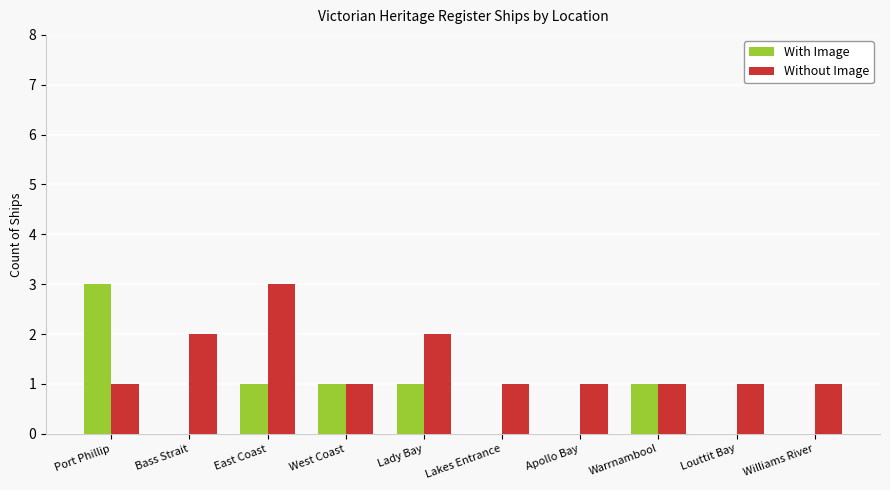

Read the Without Image value at East Coast.

3